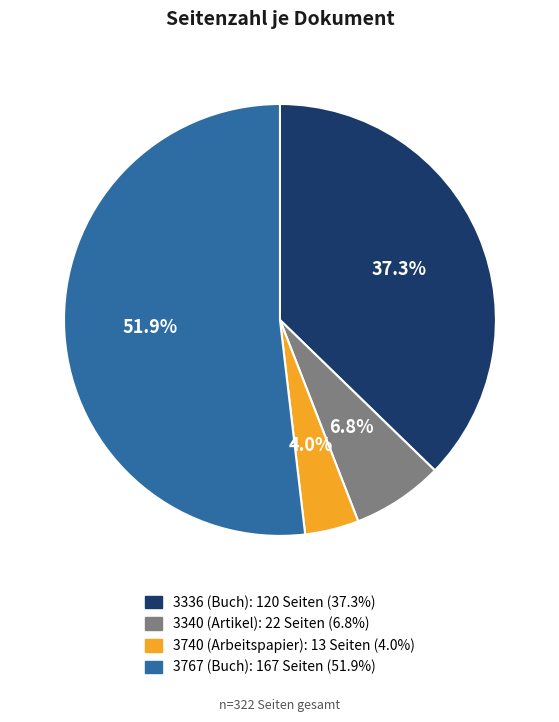

To the nearest percent, what is the difference between the largest and smallest slice percentages?

48%